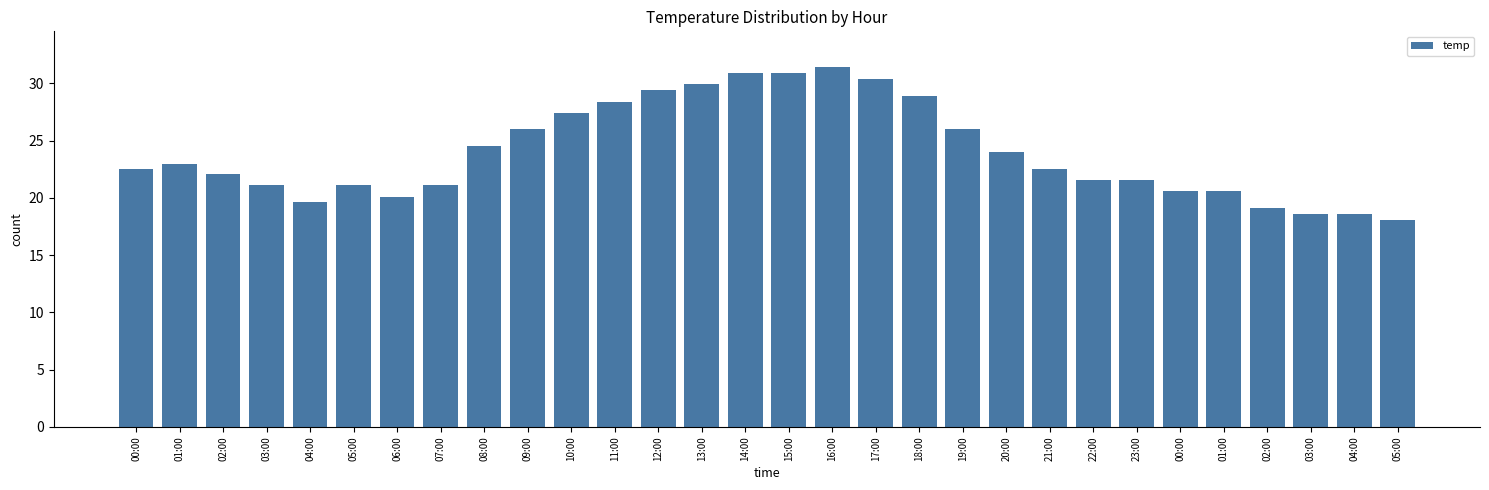

Reading right to left, extract all data points from this chart.

18.1	18.6	18.6	19.1	20.6	20.6	21.6	21.6	22.5	24.0	26.0	28.9	30.4	31.4	30.9	30.9	29.9	29.4	28.4	27.4	26.0	24.5	21.1	20.1	21.1	19.6	21.1	22.1	23.0	22.5